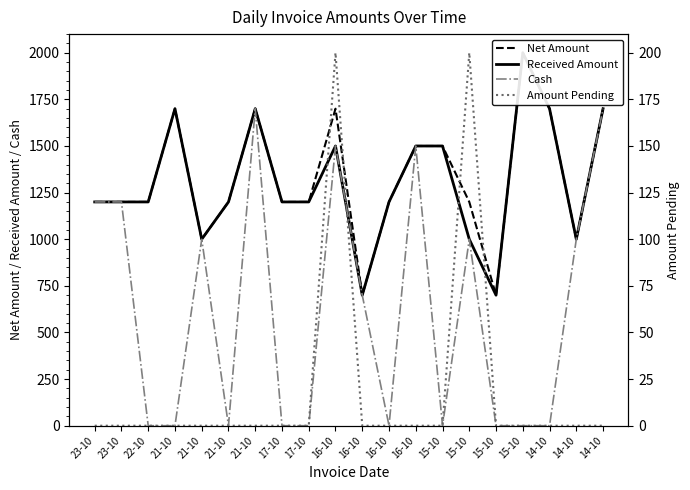

What is the greatest value displayed?

2000